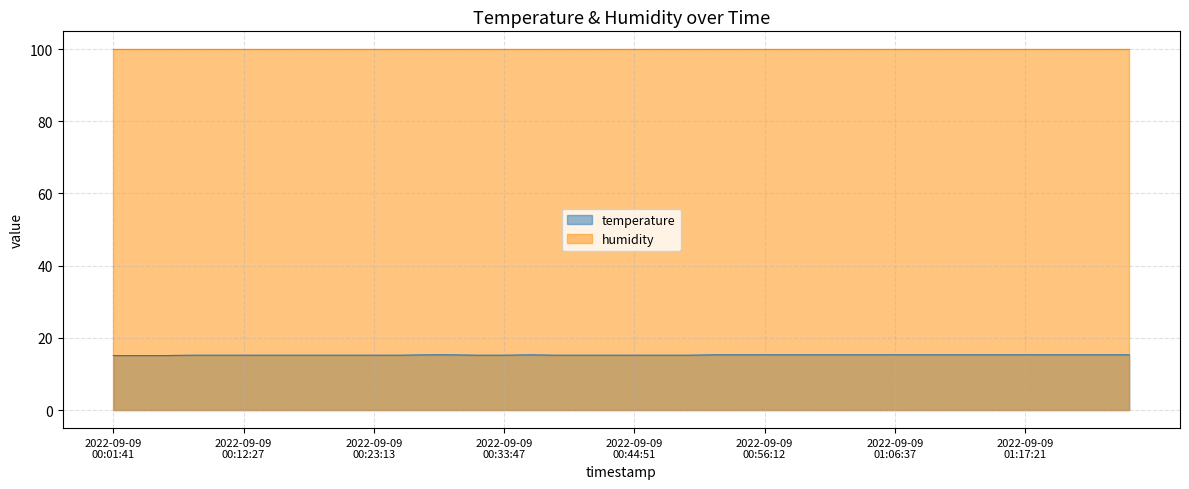

What is the difference between the maximum and minimum values?

0.2